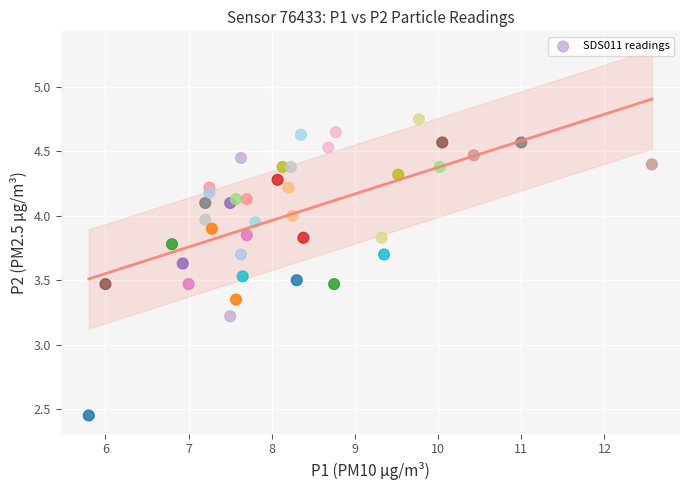

What Y value in the scatter plot is closest to 3?

3.2